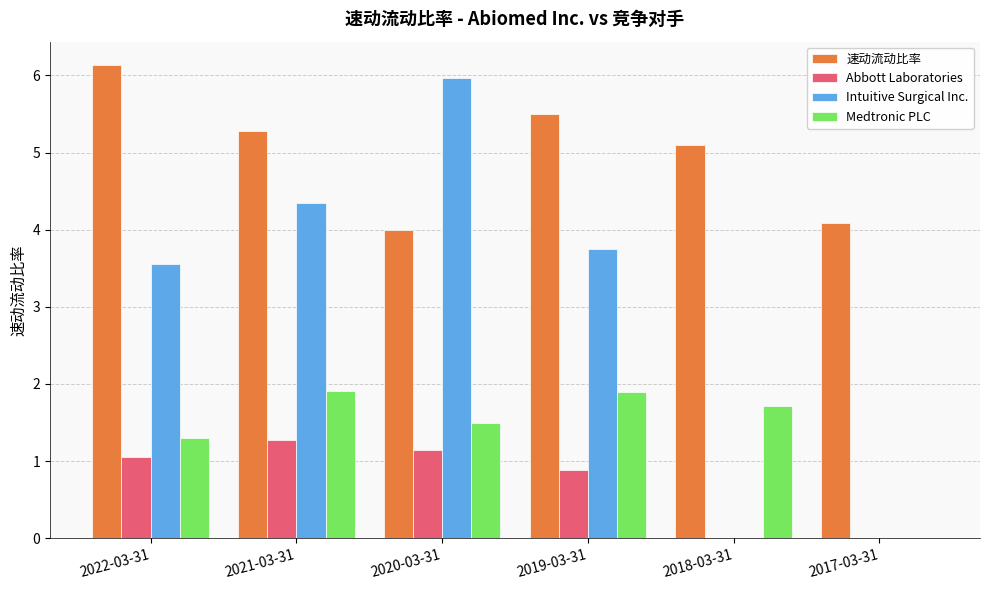

What is the greatest value displayed?

6.1